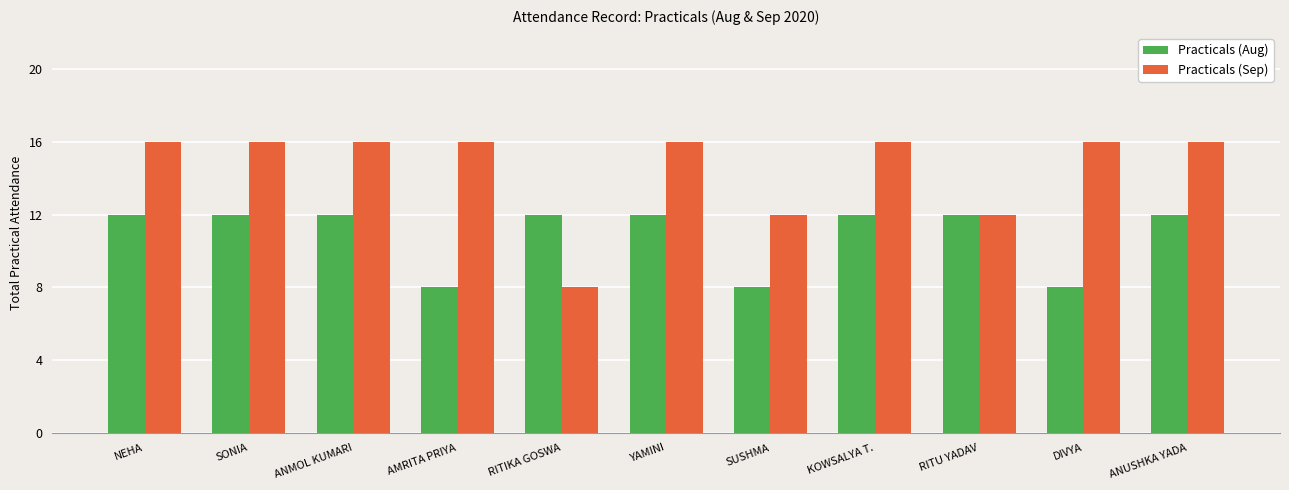

What is the label of the 10th bar from the left?

DIVYA